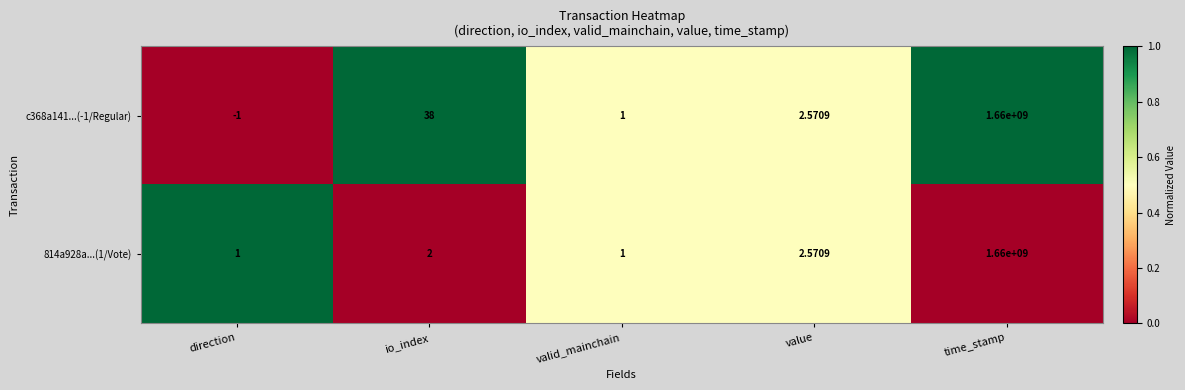

Which series has the largest total across all categories?

c368a141...(-1/Regular)